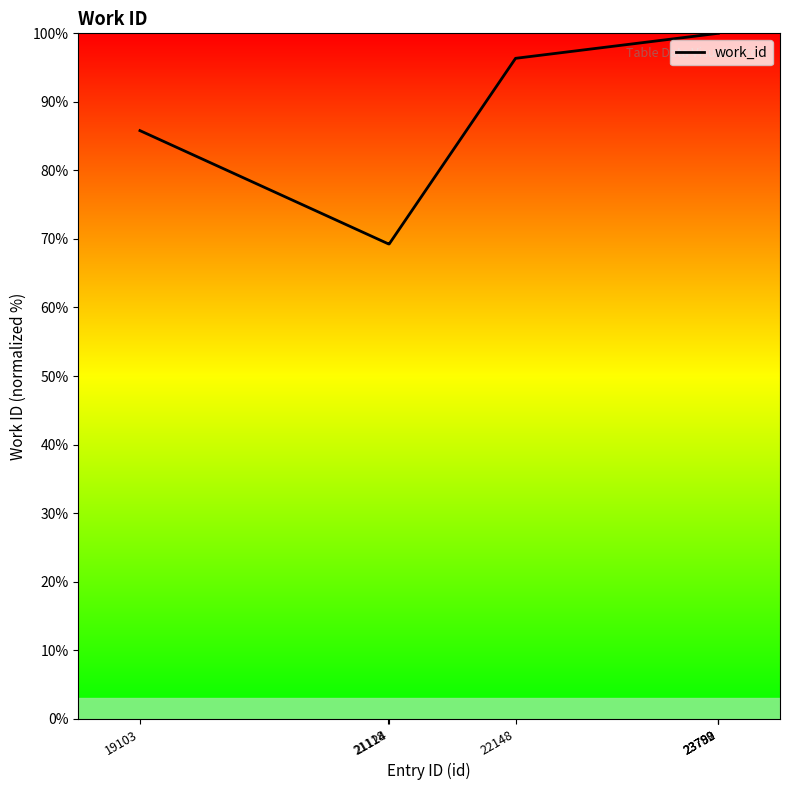

How many lines are shown in the chart?

1